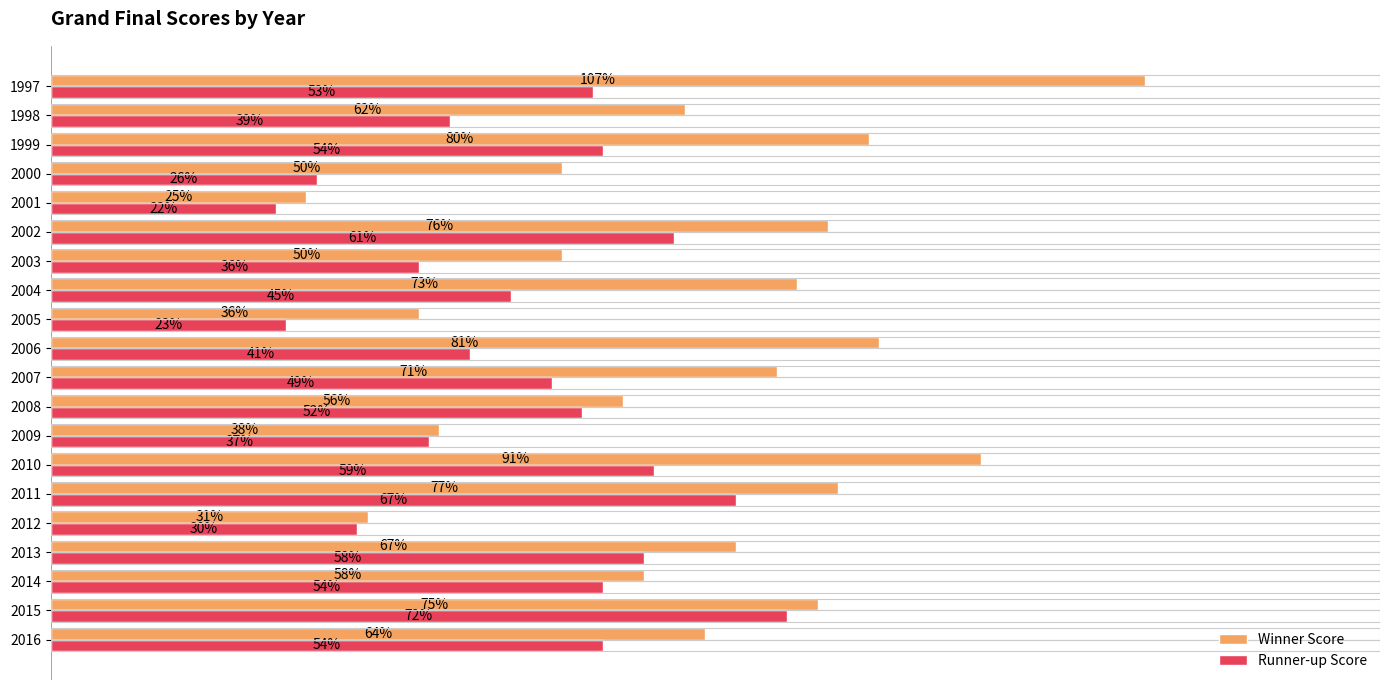

Which series has the widest spread of values?

Winner Score